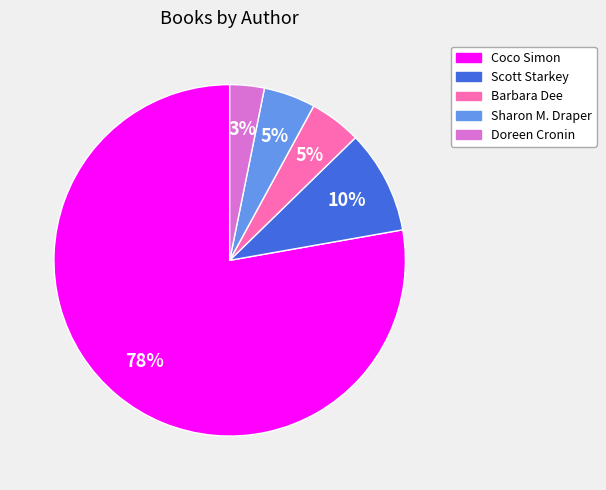

Is there a majority slice in this chart?

Yes